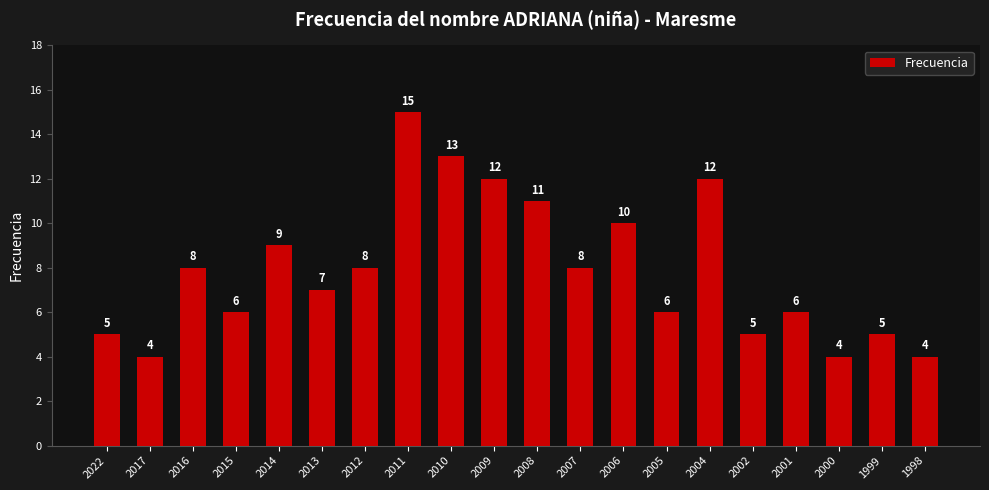

How many bars are there in total?

20